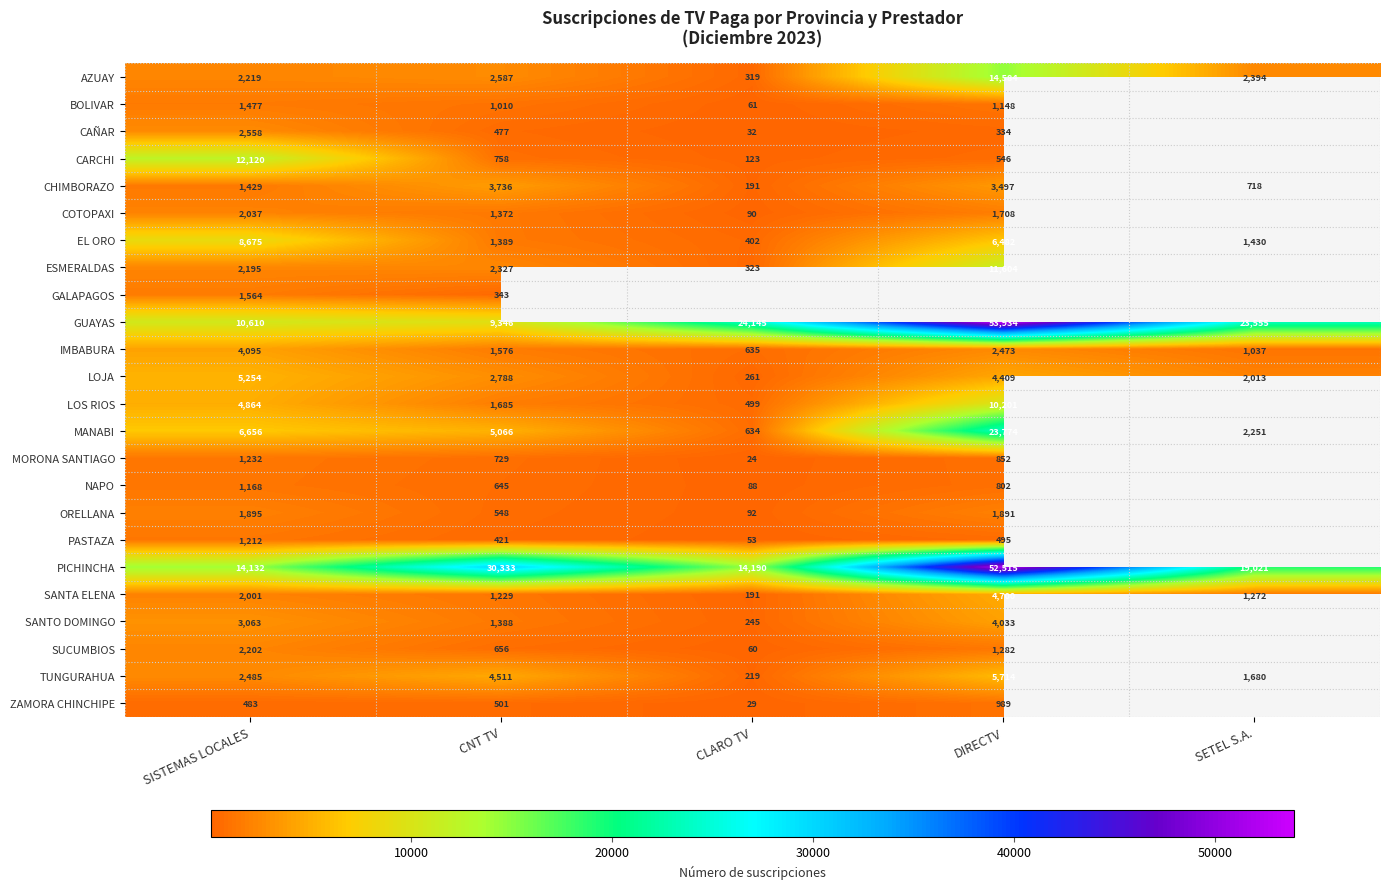

At which label is TUNGURAHUA closest to 2966?

SISTEMAS LOCALES